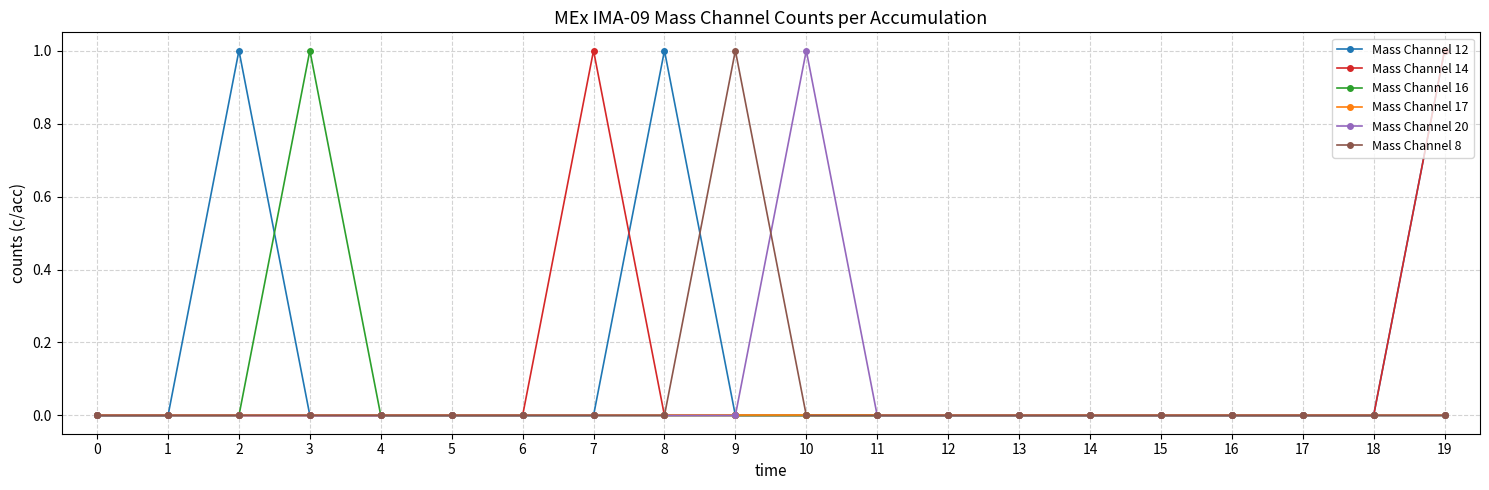

What is the difference between the maximum and second lowest values in the Mass Channel 16 series?

1